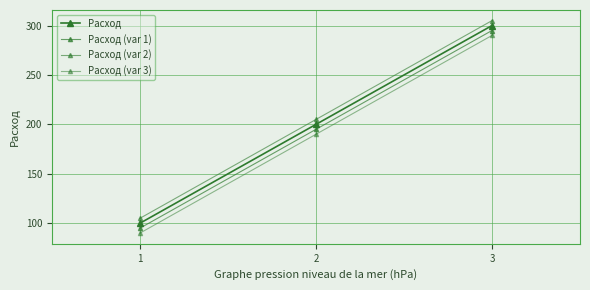

What is the value of the Расход (var 3) point at the 1st from the left?

90